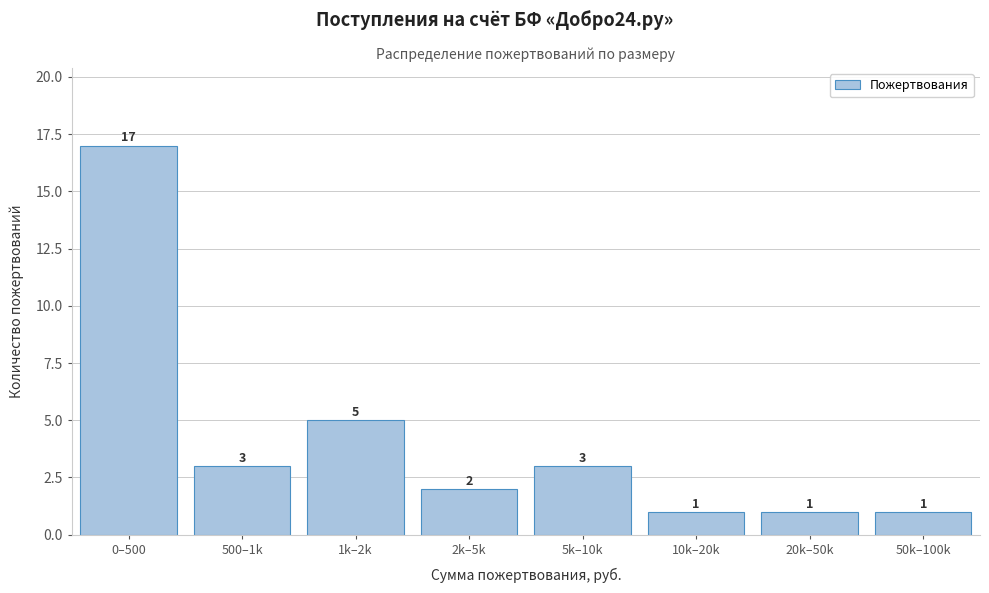

Reading left to right, extract all data points from this chart.

0–500=17	500–1k=3	1k–2k=5	2k–5k=2	5k–10k=3	10k–20k=1	20k–50k=1	50k–100k=1